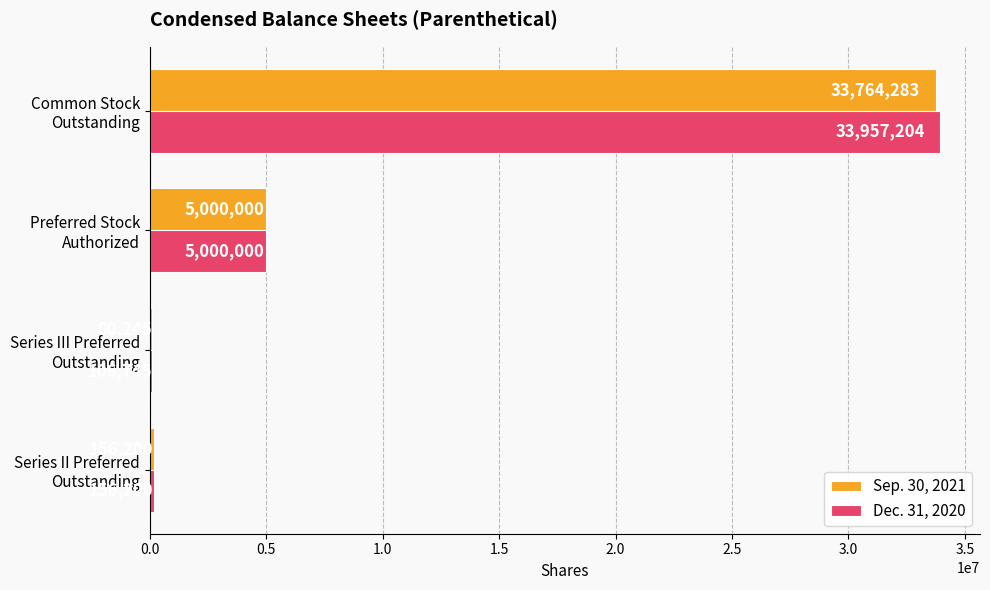

Which series has the largest total across all categories?

Dec. 31, 2020